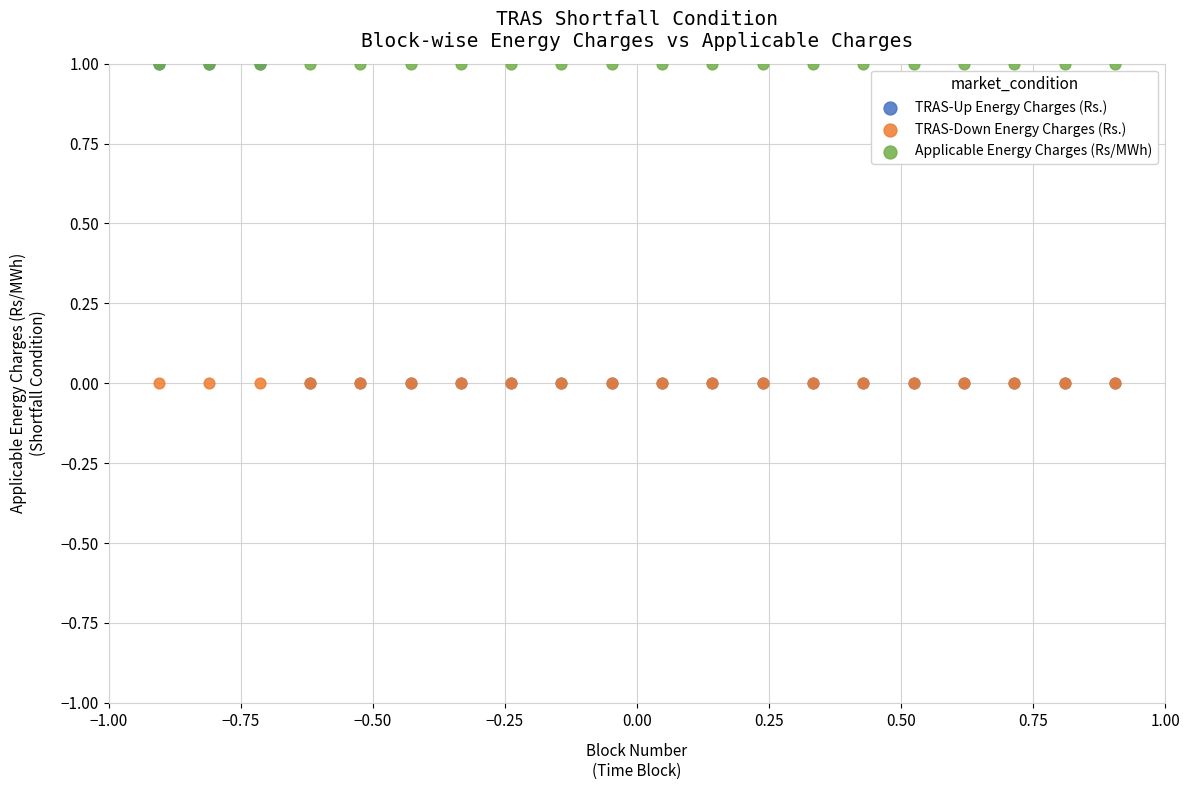

What are all the series names shown in the legend?

TRAS-Up Energy Charges (Rs.), TRAS-Down Energy Charges (Rs.), Applicable Energy Charges (Rs/MWh)